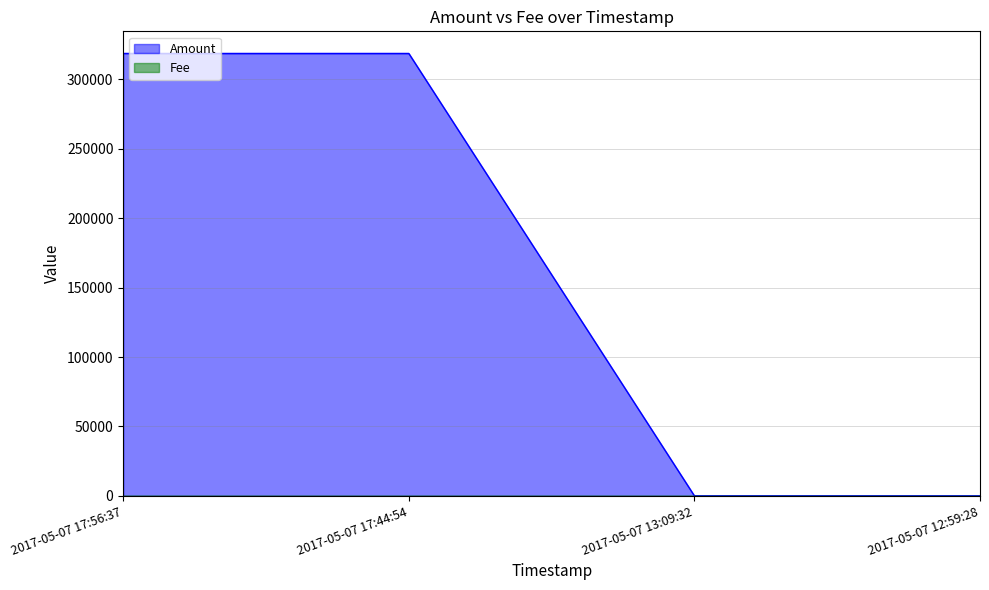

What is the change in value from 2017-05-07 13:09:32 to 2017-05-07 12:59:28?

+1.0